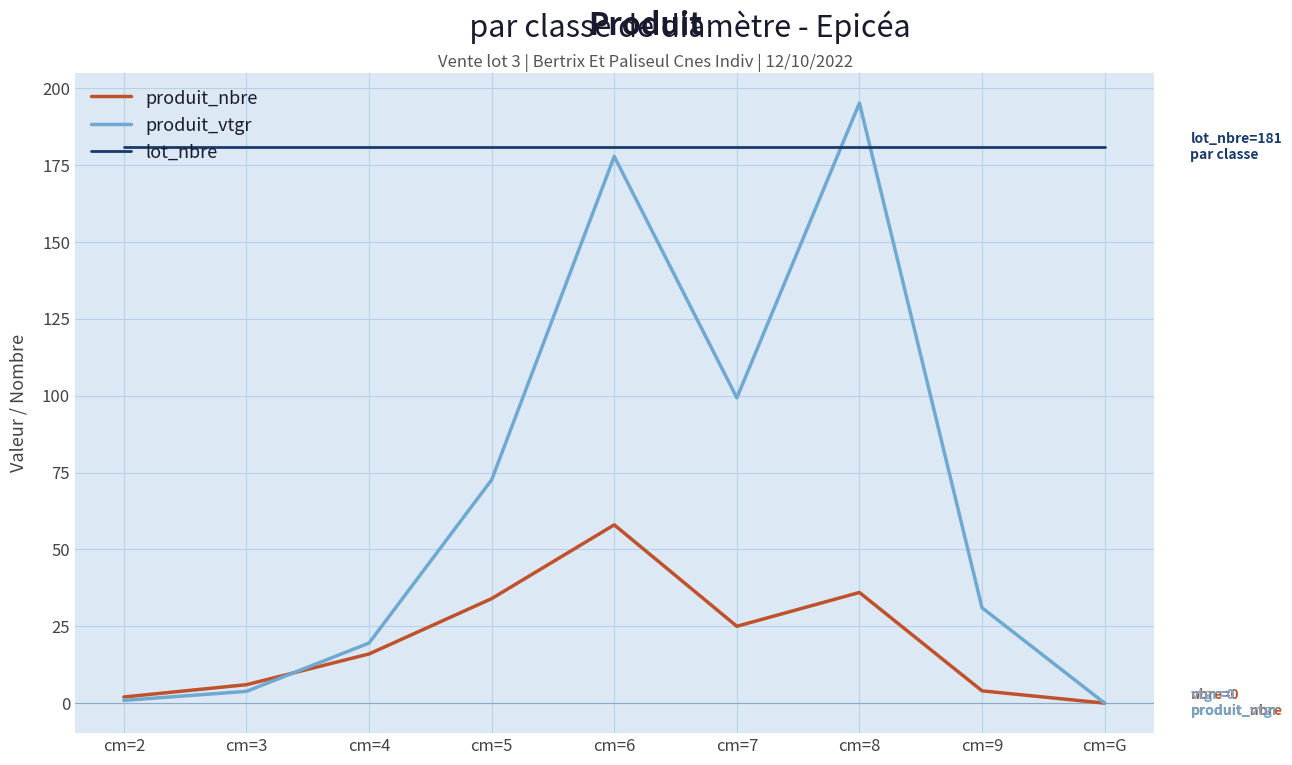

What is the greatest value displayed?

195.2